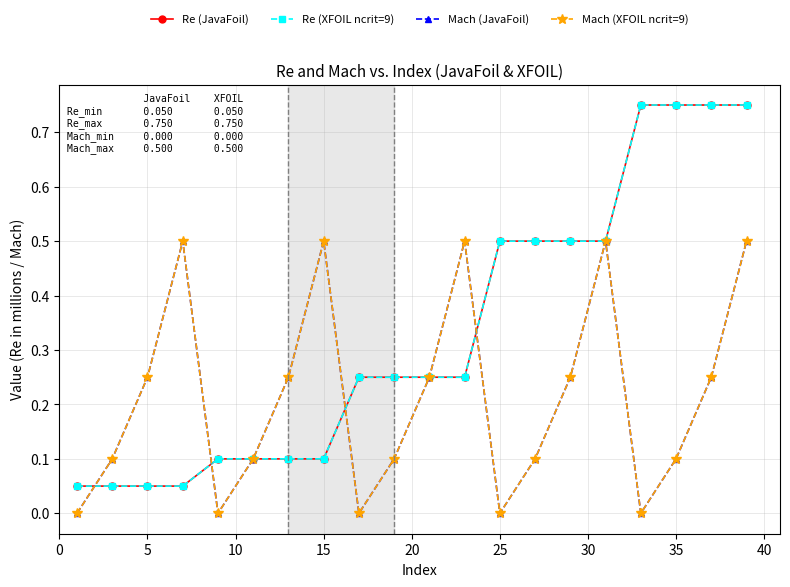

Is this an area chart (filled region under the line)?

No